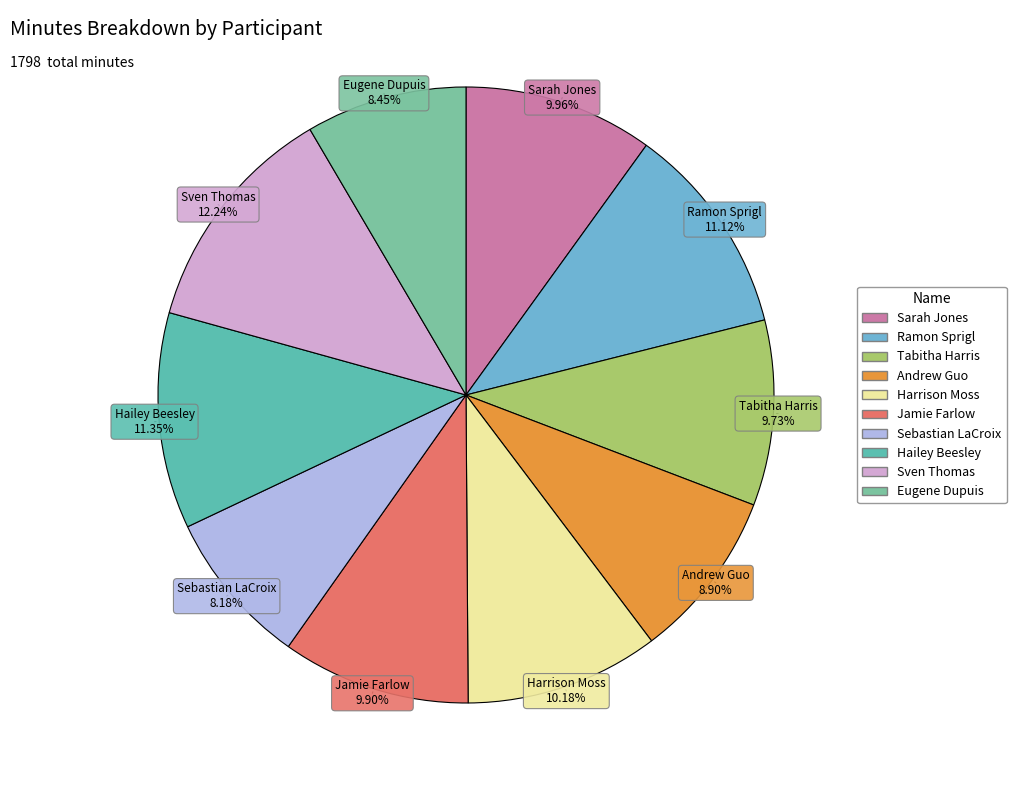

What percentage is the Andrew Guo slice, to the nearest percent?

9%